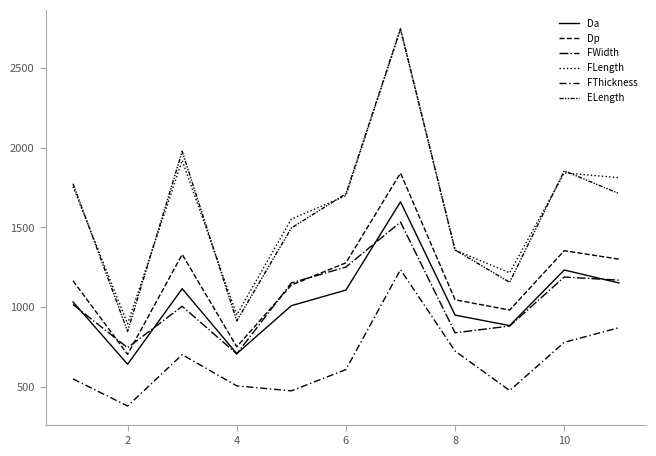

What is the value of the Da point at the 4th from the left?

708.1